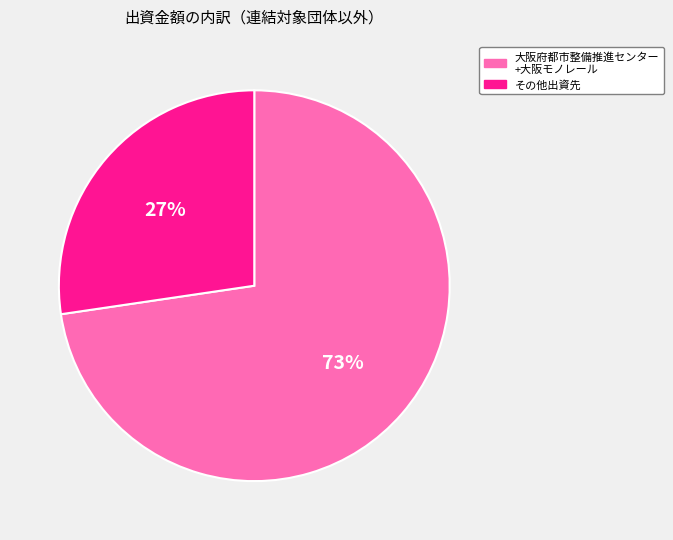

Is it true that その他出資先 is 27% of the pie?

True